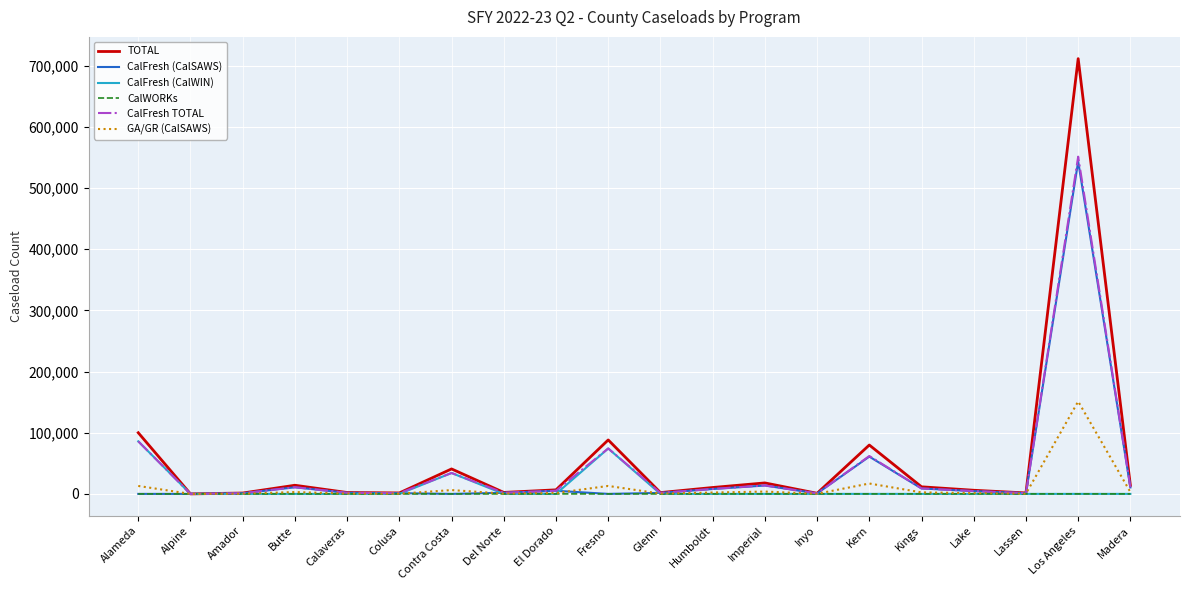

How many lines are shown in the chart?

6